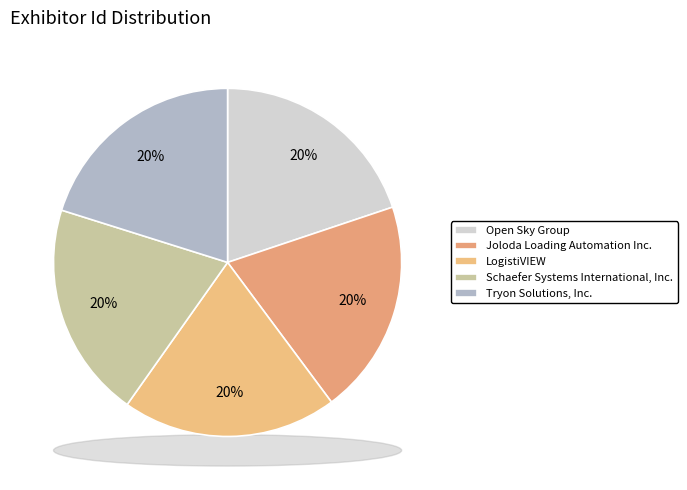

How many slices are in this pie chart?

5